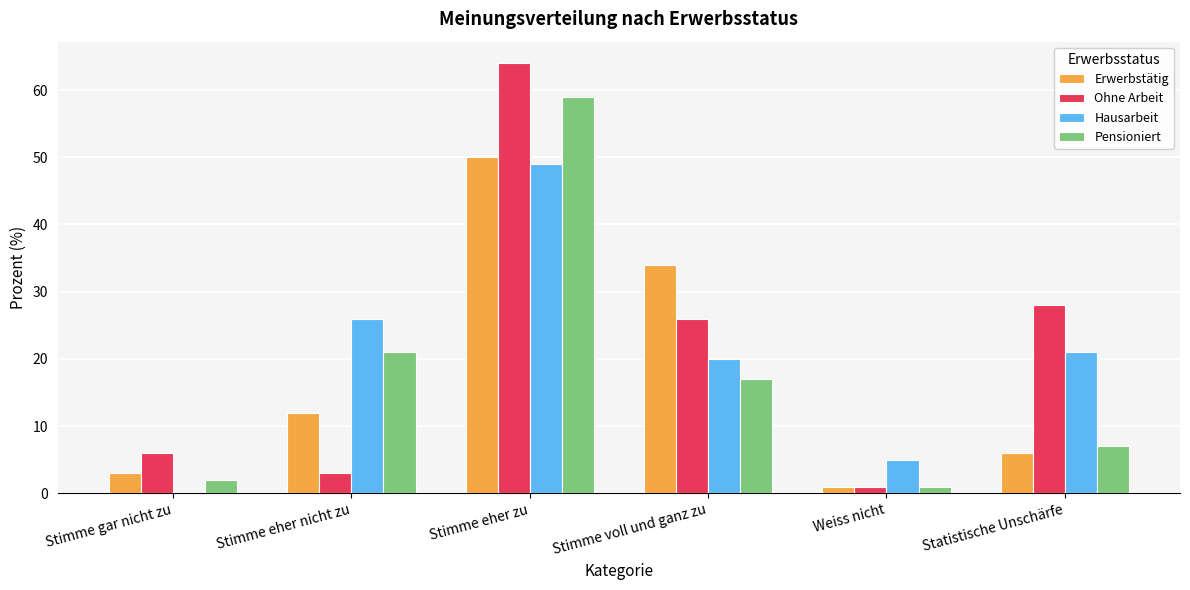

What is the difference between the Pensioniert values at Stimme gar nicht zu and Stimme eher zu?

57